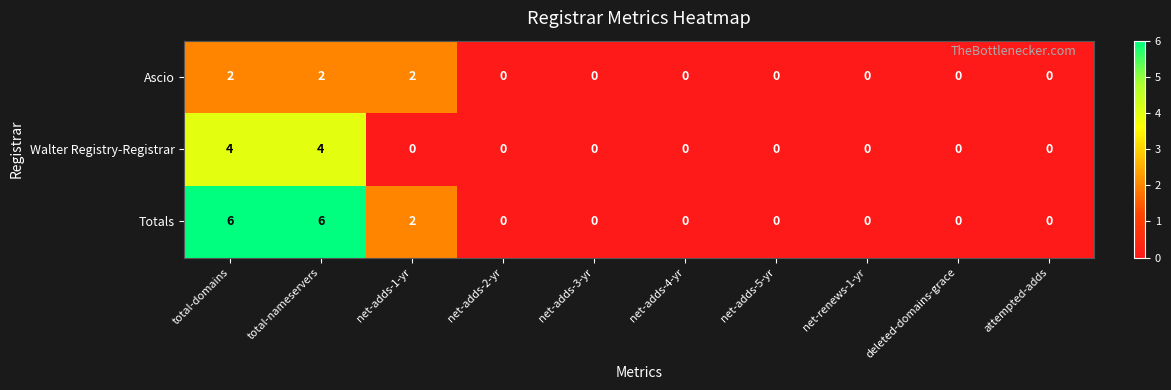

Which series changed the most between total-domains and deleted-domains-grace?

Totals